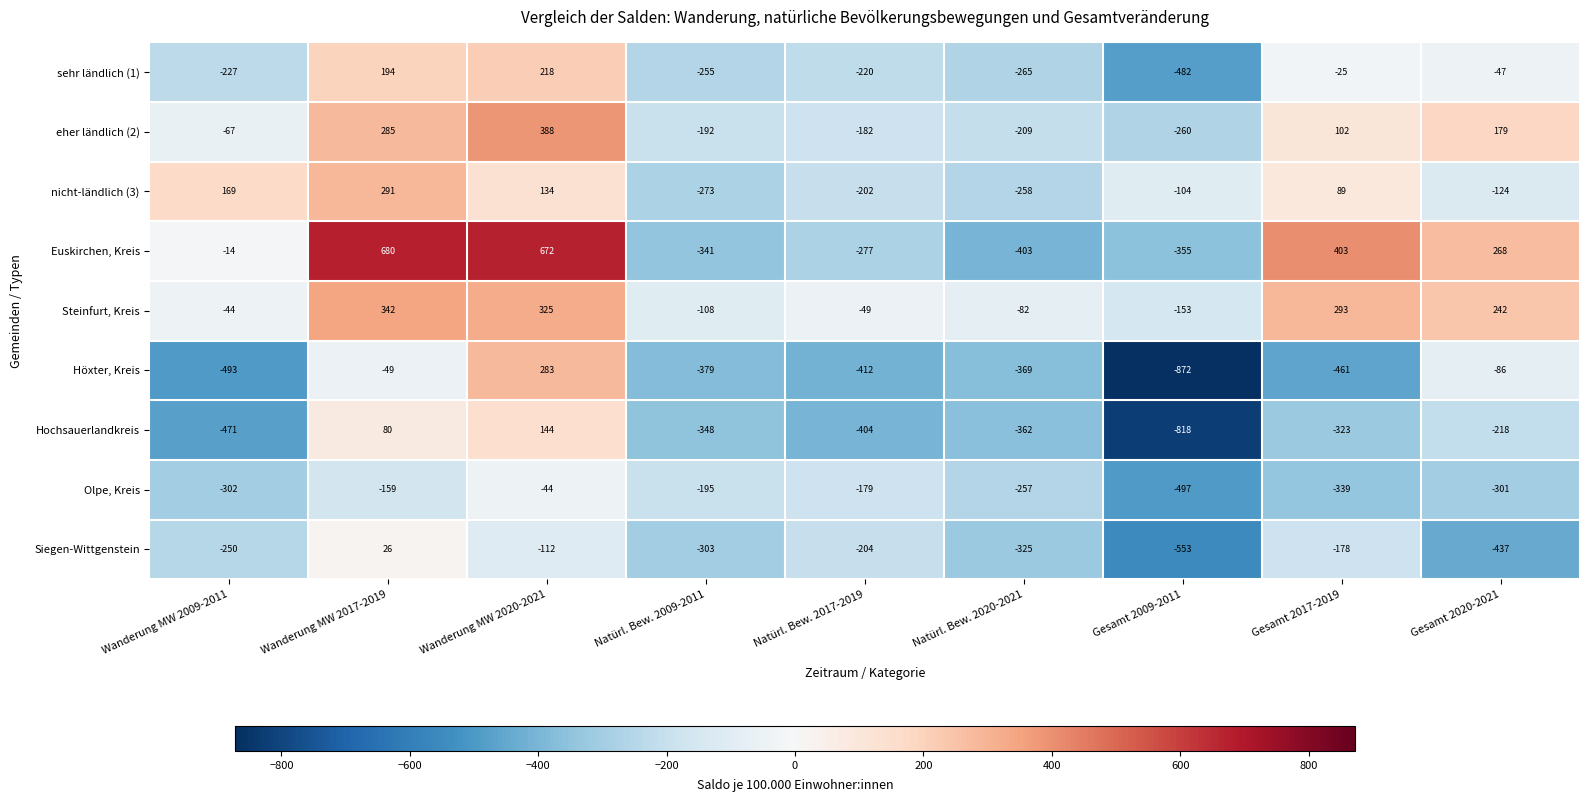

Is it true that eher ländlich (2) equals 83 at Wanderung MW 2017-2019?

False